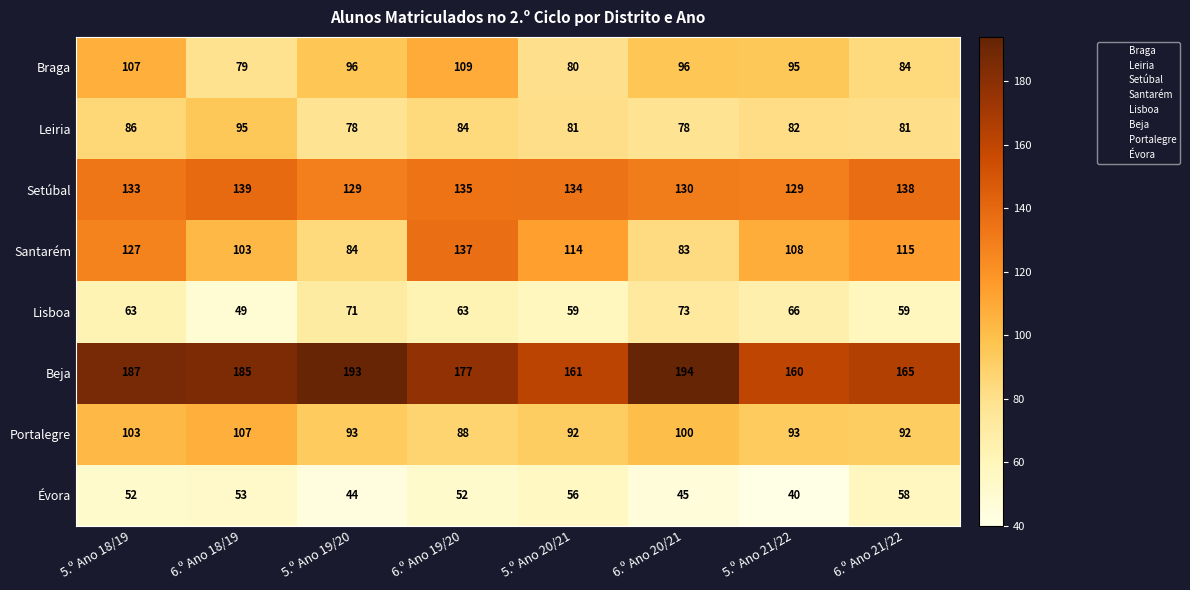

Rank the series at 5.º Ano 20/21 from highest to lowest value.

Beja, Setúbal, Santarém, Portalegre, Leiria, Braga, Lisboa, Évora